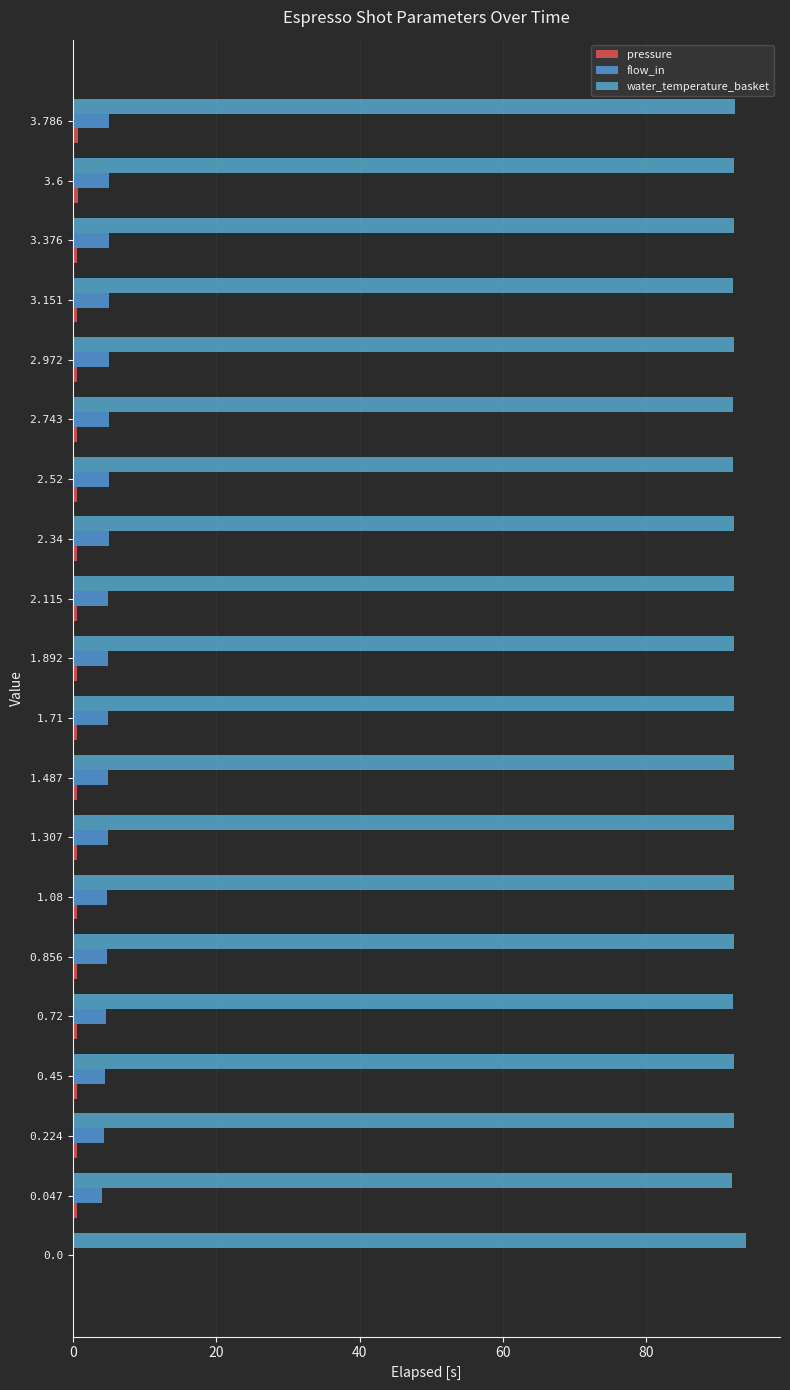

How many categories are shown in the chart?

20